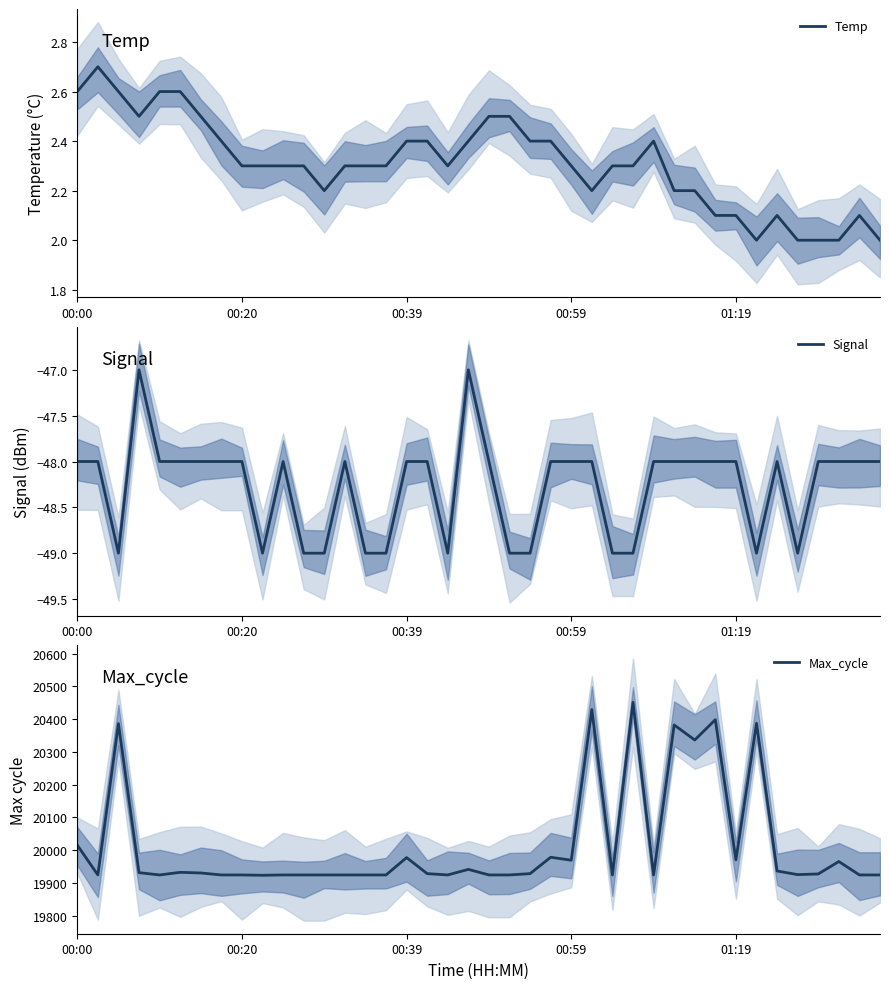

What is the sum of all Temp values?

92.4